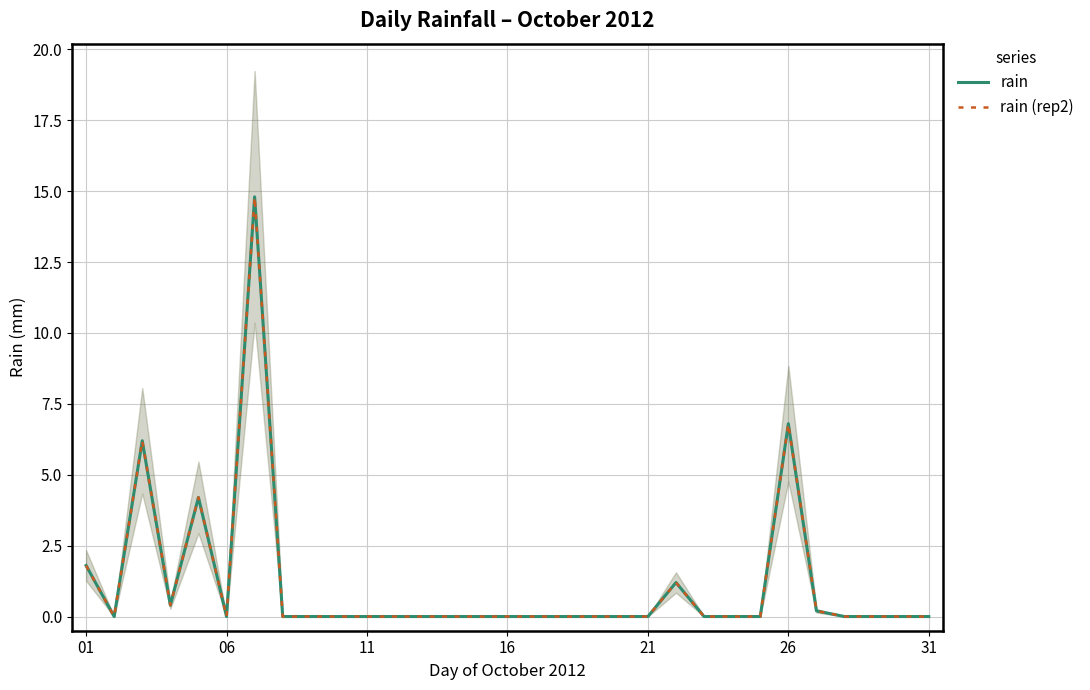

True or false: rain and rain (rep2) cross at least once.

False